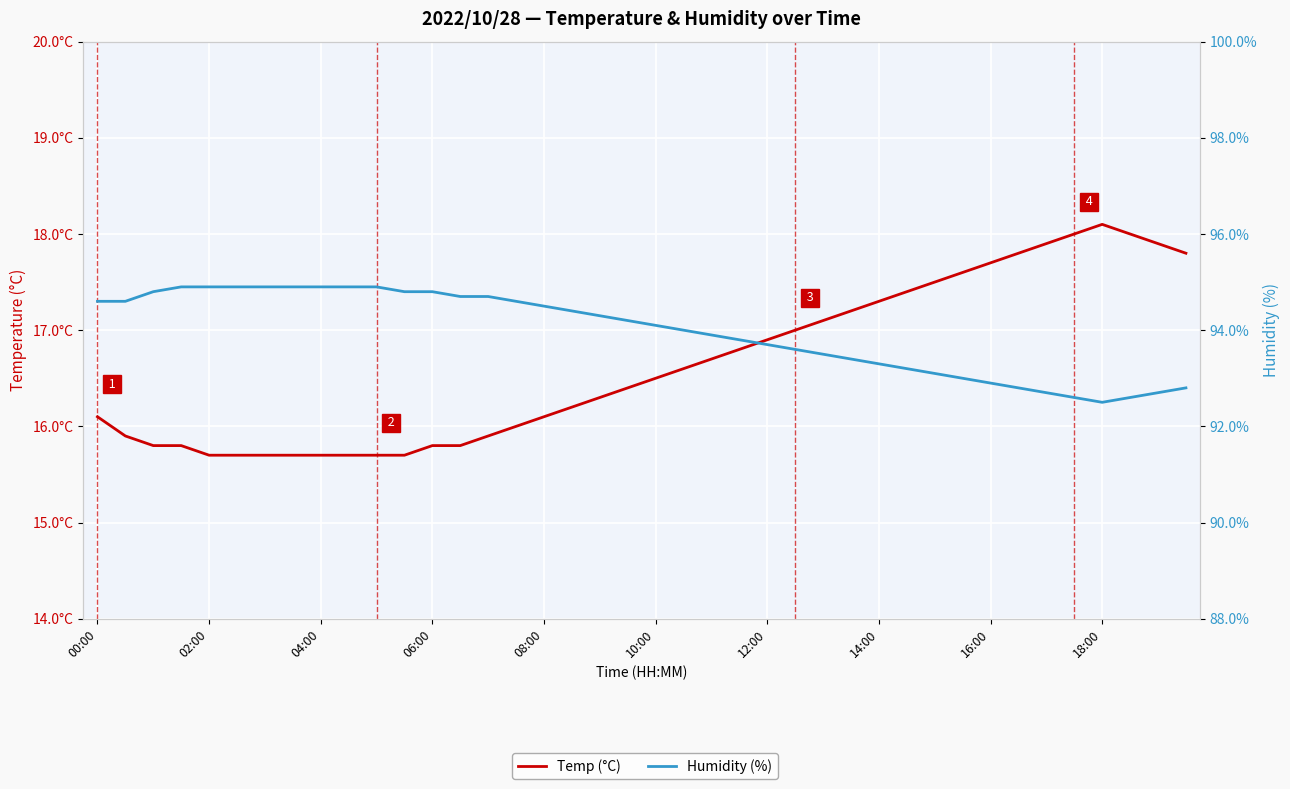

At how many categories does at least one series exceed 82?

40